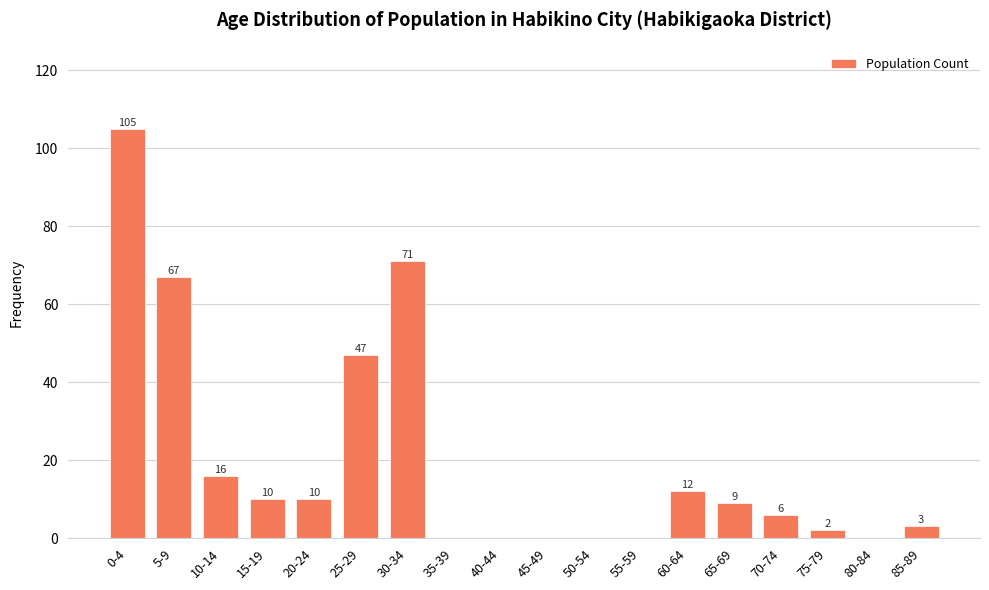

Reading right to left, list all the values displayed in this chart.

85-89=3	80-84=0	75-79=2	70-74=6	65-69=9	60-64=12	55-59=0	50-54=0	45-49=0	40-44=0	35-39=0	30-34=71	25-29=47	20-24=10	15-19=10	10-14=16	5-9=67	0-4=105